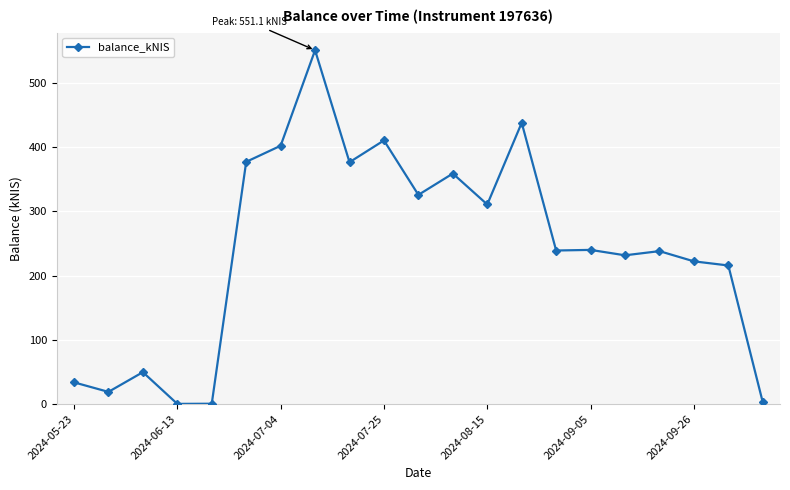

What is the sum of all values?

5043.7